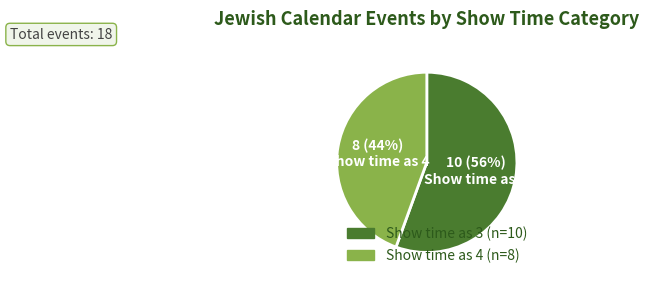

Is there any slice that represents more than half of the pie?

Yes